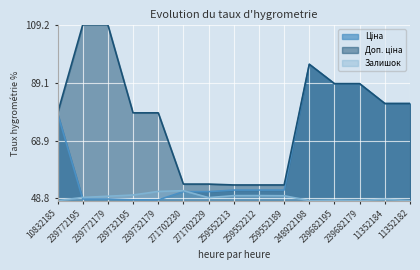

Does the chart display data point markers on the line(s)?

No